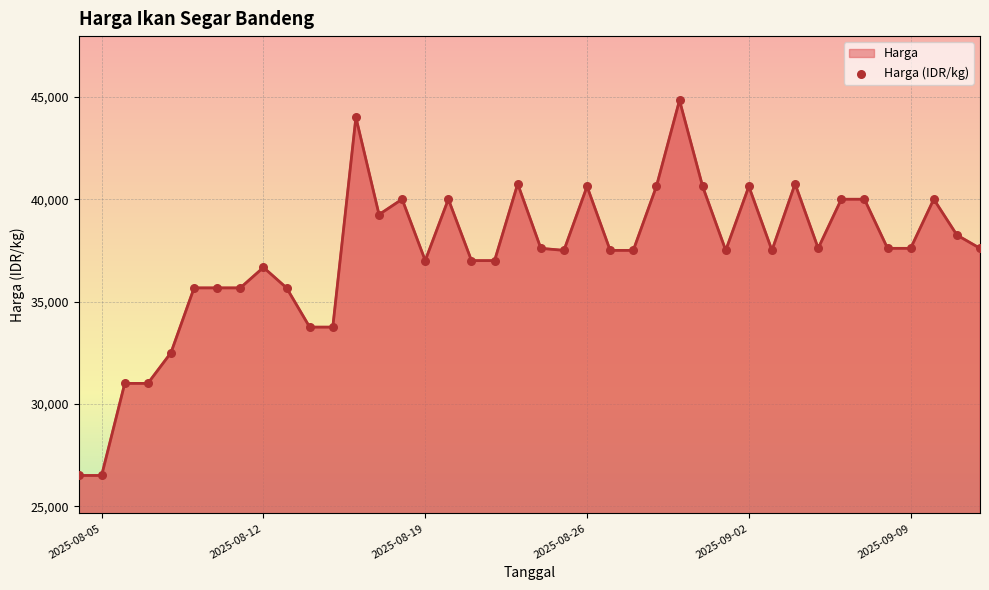

What is the maximum value shown in the chart?

44833